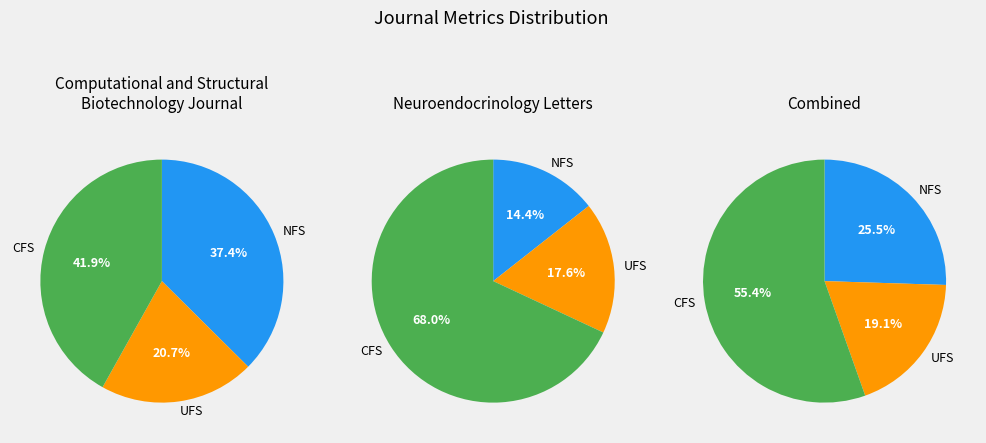

Does Total Cites (3years) account for over 50% of the chart?

Yes